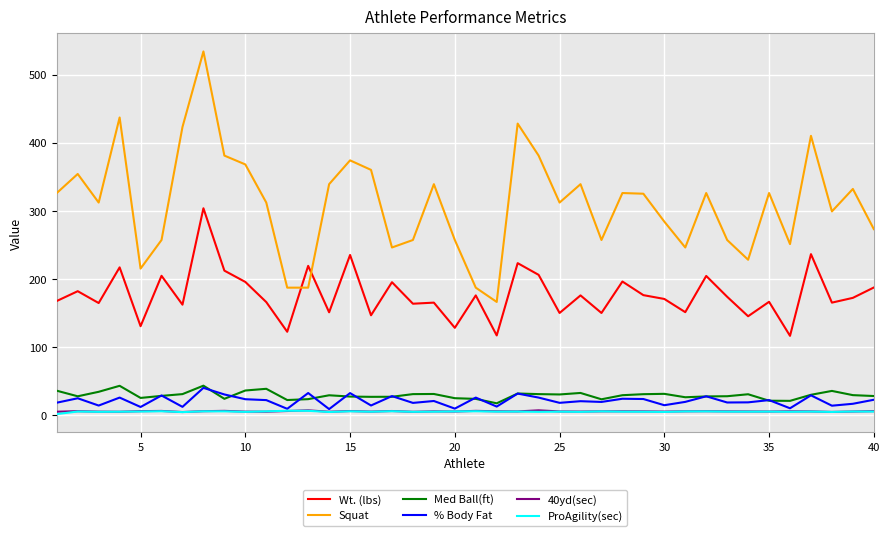

What are all the series names shown in the legend?

Wt. (lbs), Squat, Med Ball(ft), % Body Fat, 40yd(sec), ProAgility(sec)